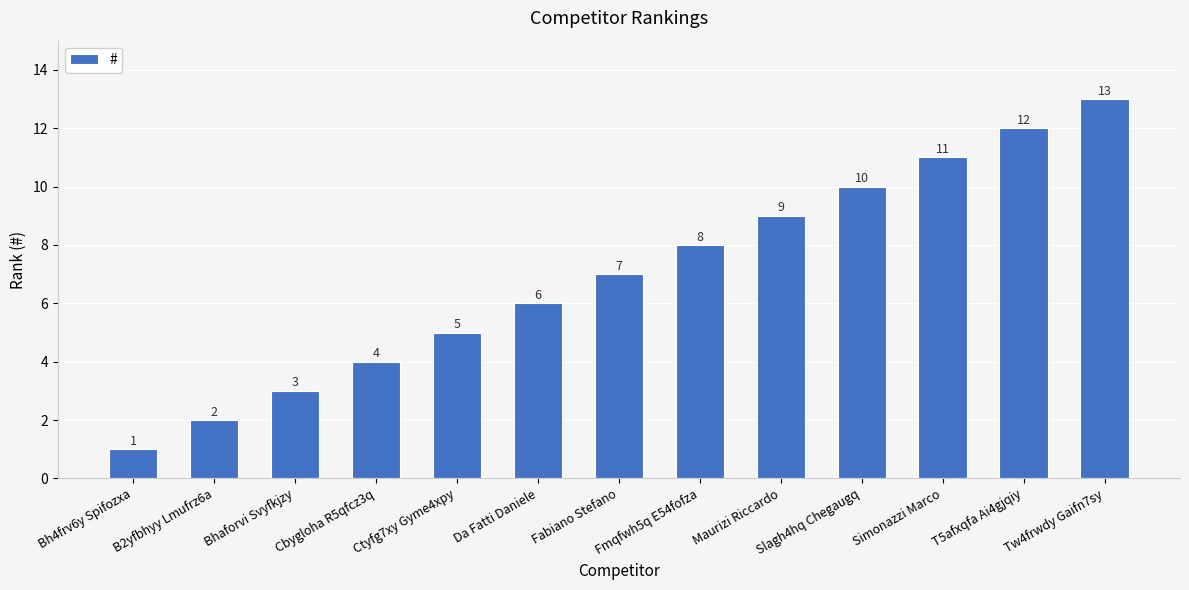

Reading left to right, transcribe all the data shown in this chart.

1	2	3	4	5	6	7	8	9	10	11	12	13